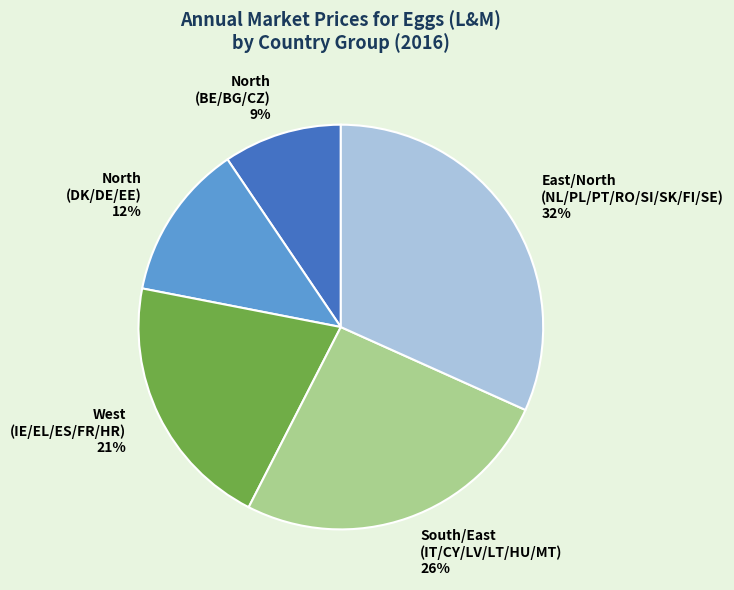

Which slice is the smallest?

North (BE/BG/CZ)